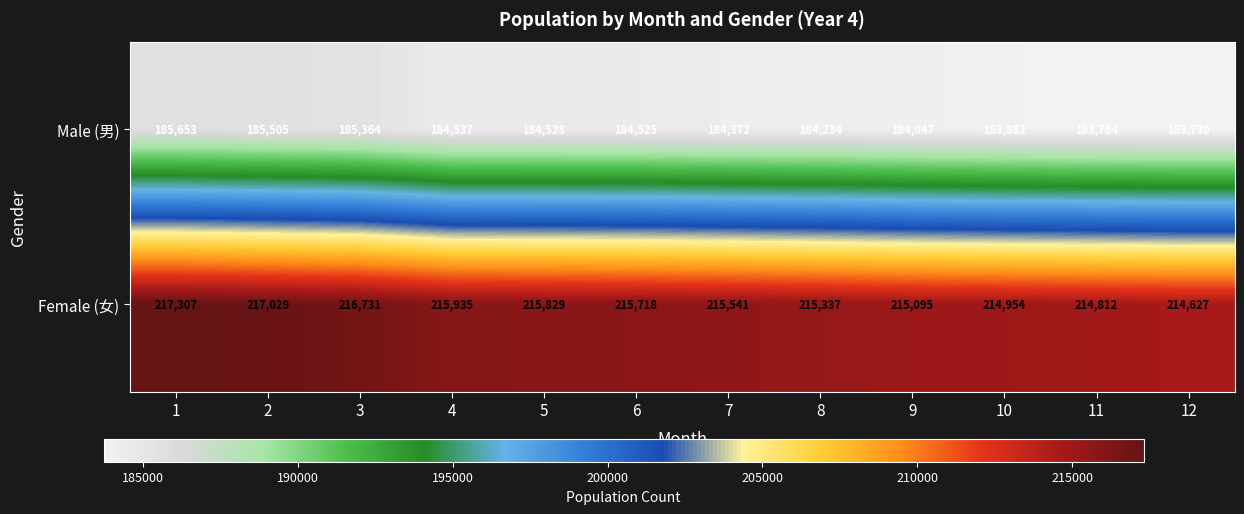

At how many categories does at least one series exceed 209817?

12